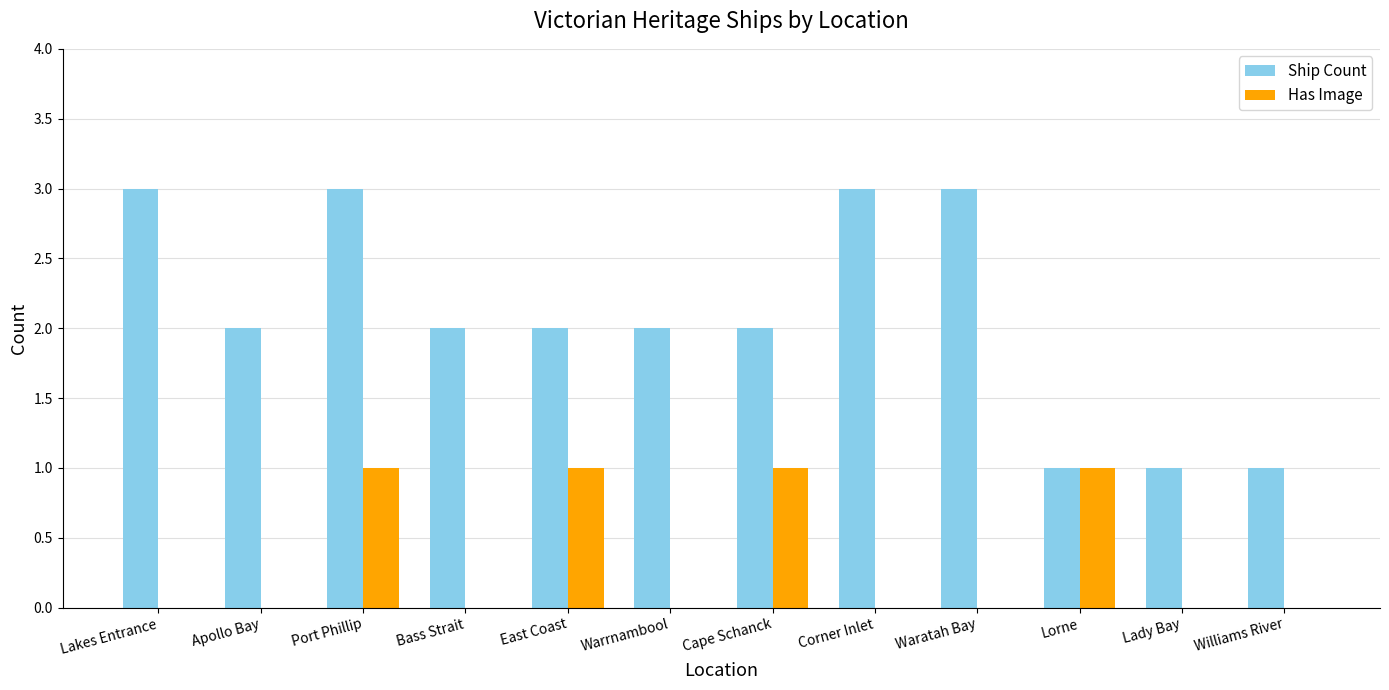

What are all the series names shown in the legend?

Ship Count, Has Image